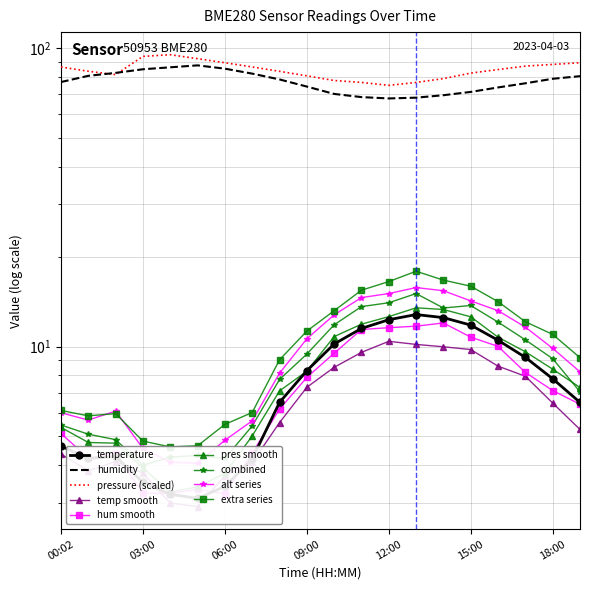

Which label corresponds to the largest value in the chart?

04:00